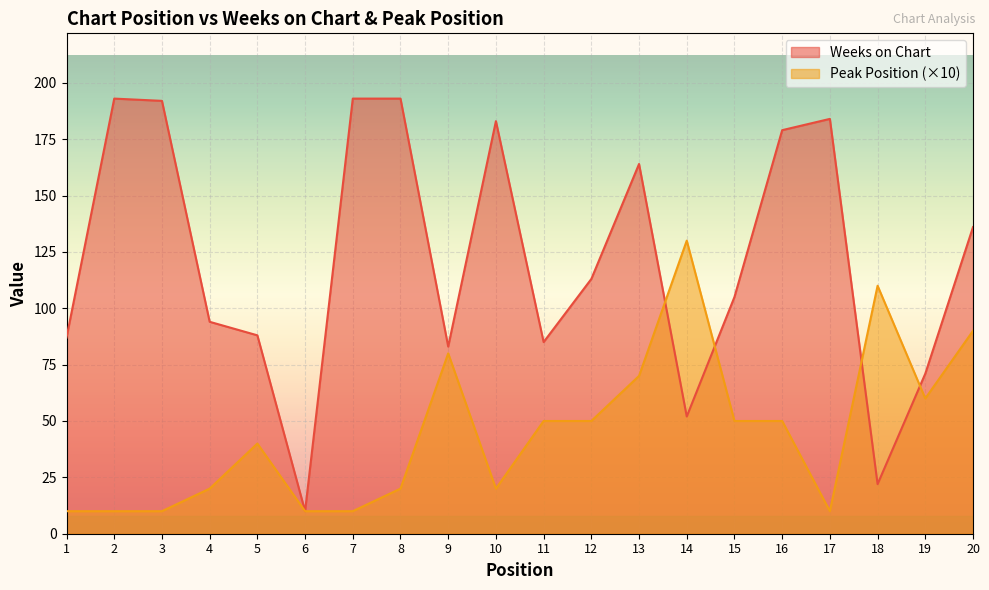

Which has a higher value, 19 or 20?

20